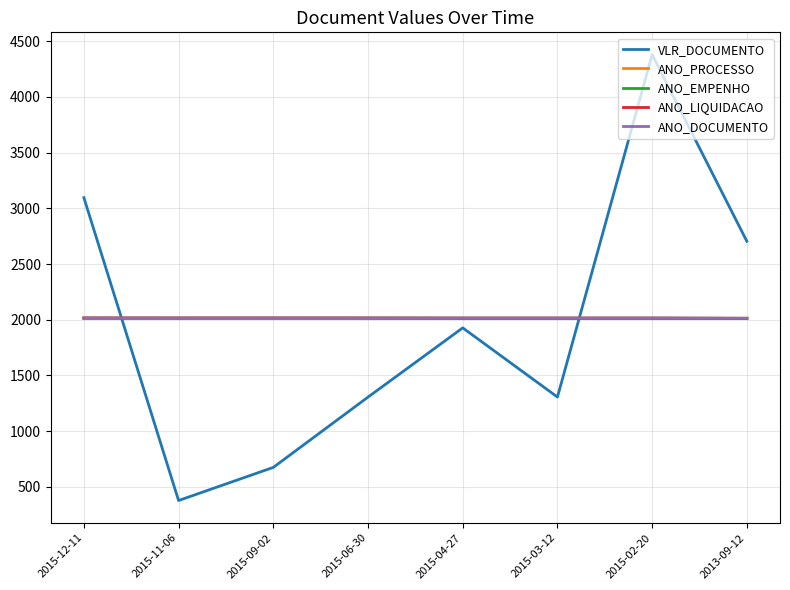

Is this an area chart (filled region under the line)?

No